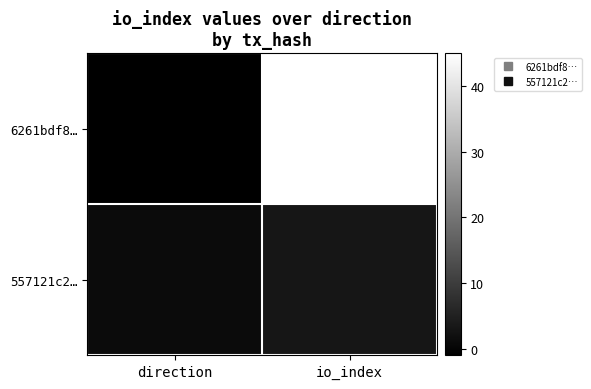

Which series has the largest range (max minus min)?

6261bdf8…